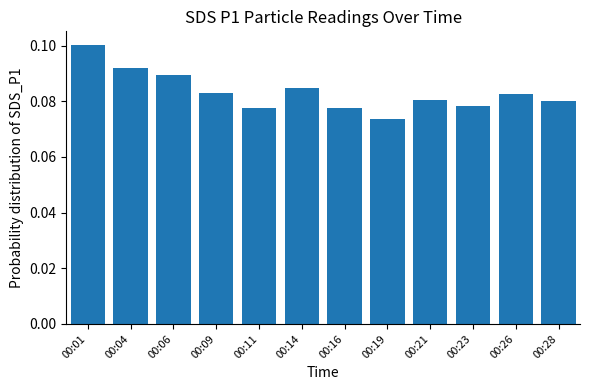

Which has a higher value, 00:14 or 00:21?

00:14